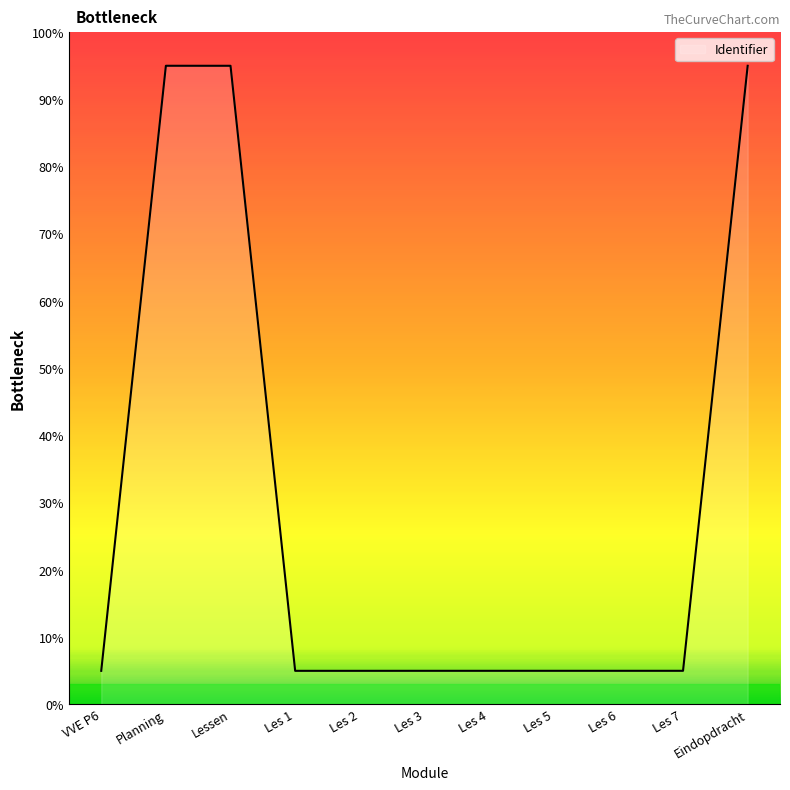

What is the change in value from Planning to Les 2?

-90.0